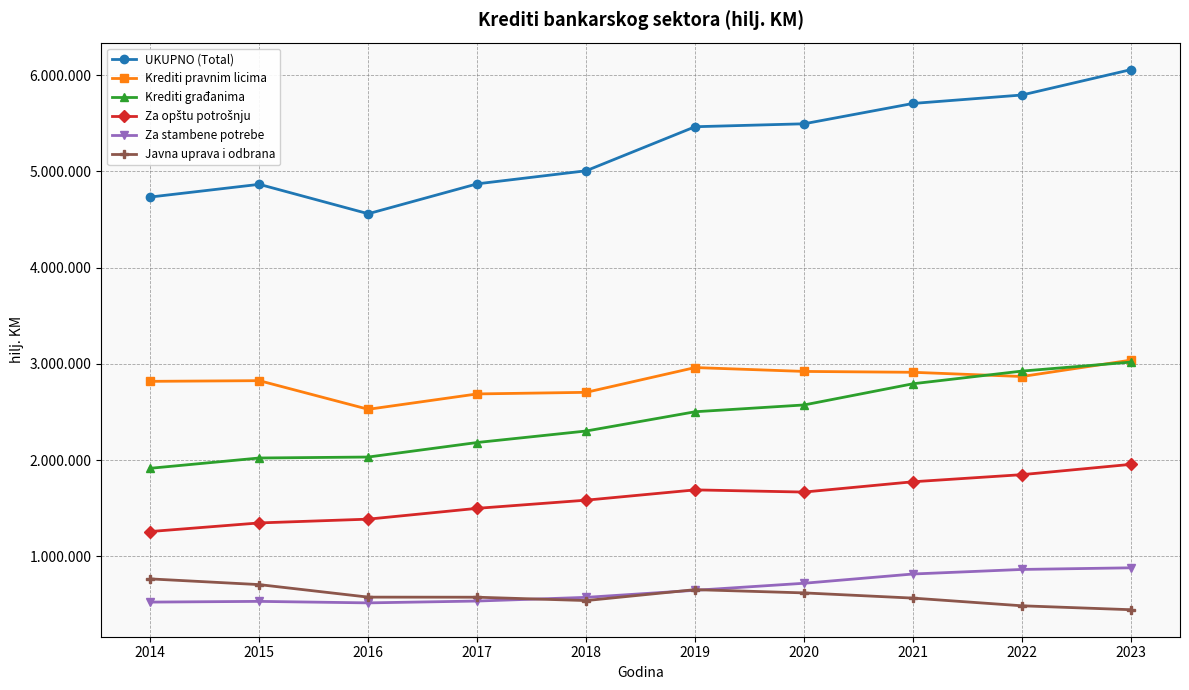

True or false: Krediti građanima has more than 2 interior local peaks.

False